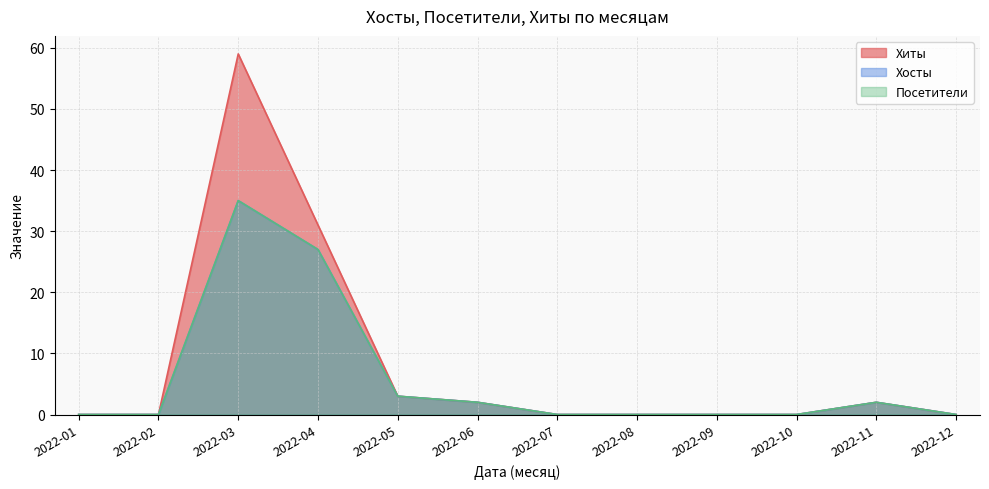

Reading left to right, extract all data points from this chart.

Хиты: 2022-01=0	2022-02=0	2022-03=59	2022-04=31	2022-05=3	2022-06=2	2022-07=0	2022-08=0	2022-09=0	2022-10=0	2022-11=2	2022-12=0
Хосты: 2022-01=0	2022-02=0	2022-03=35	2022-04=27	2022-05=3	2022-06=2	2022-07=0	2022-08=0	2022-09=0	2022-10=0	2022-11=2	2022-12=0
Посетители: 2022-01=0	2022-02=0	2022-03=35	2022-04=27	2022-05=3	2022-06=2	2022-07=0	2022-08=0	2022-09=0	2022-10=0	2022-11=2	2022-12=0